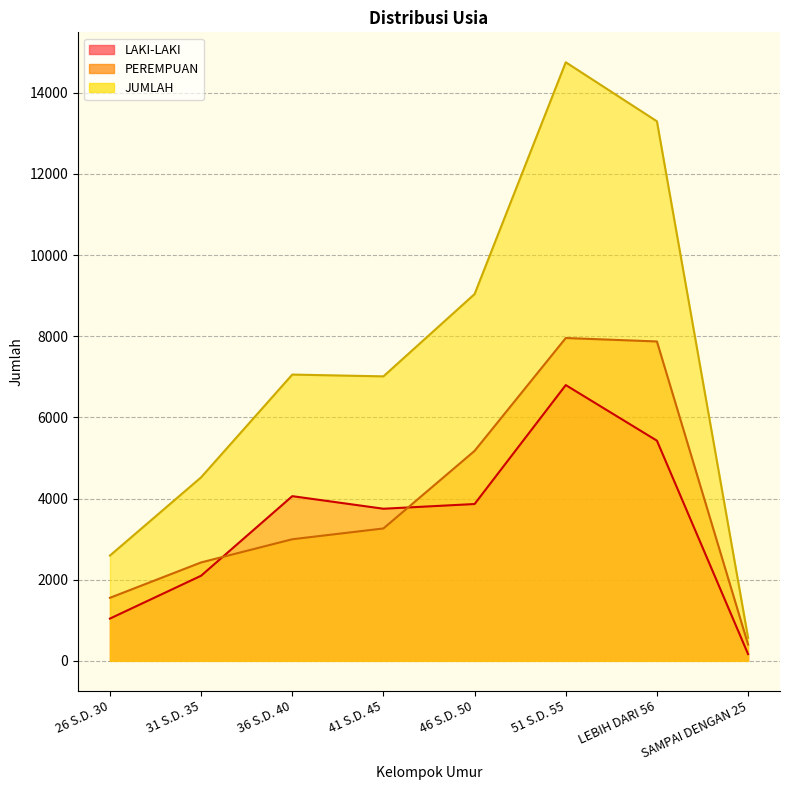

True or false: LAKI-LAKI has more than 0 points higher than both neighbors.

True